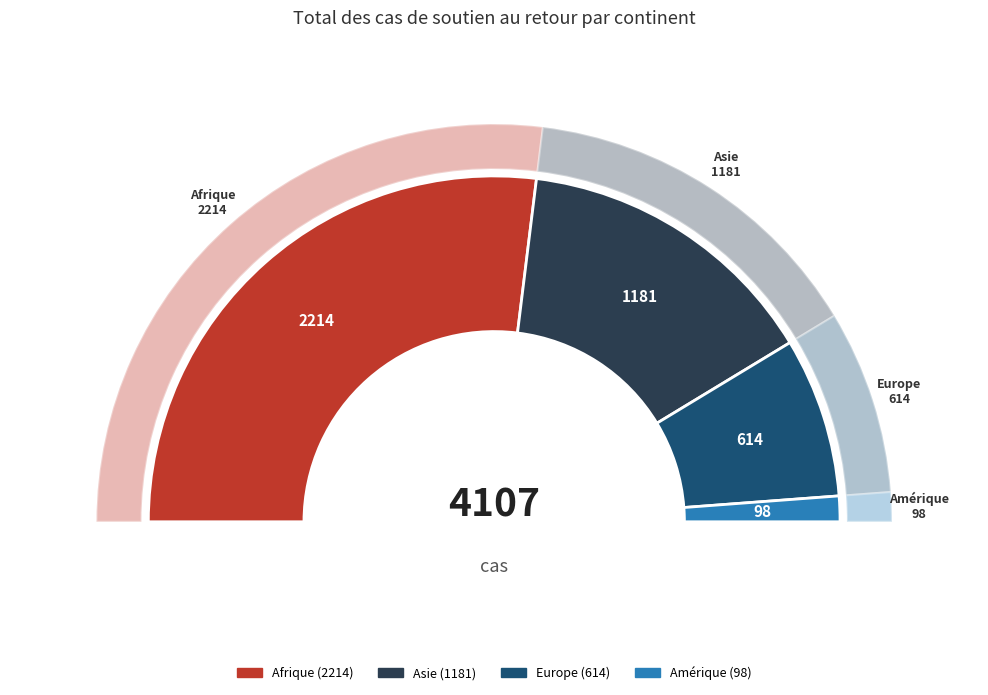

What is the largest slice in the pie chart?

Afrique